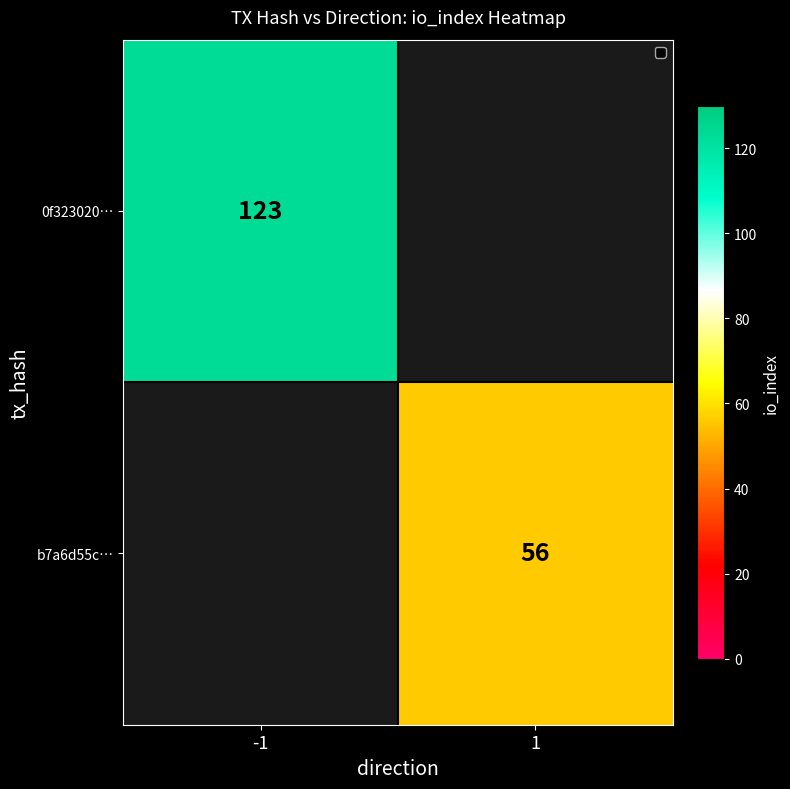

Is it true that 0f323020… equals 123 at -1?

True